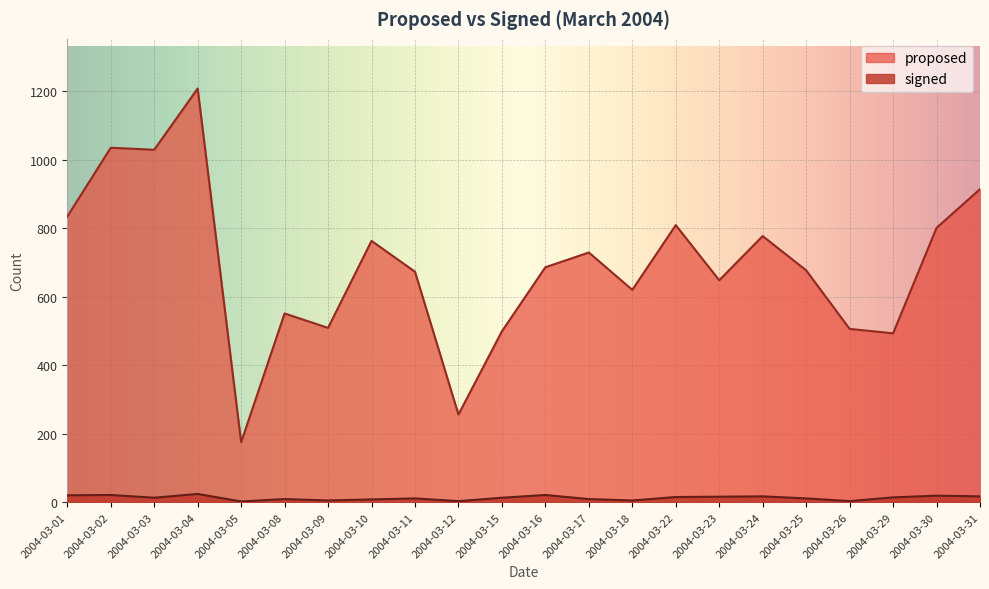

At which label does signed reach its peak?

2004-03-04